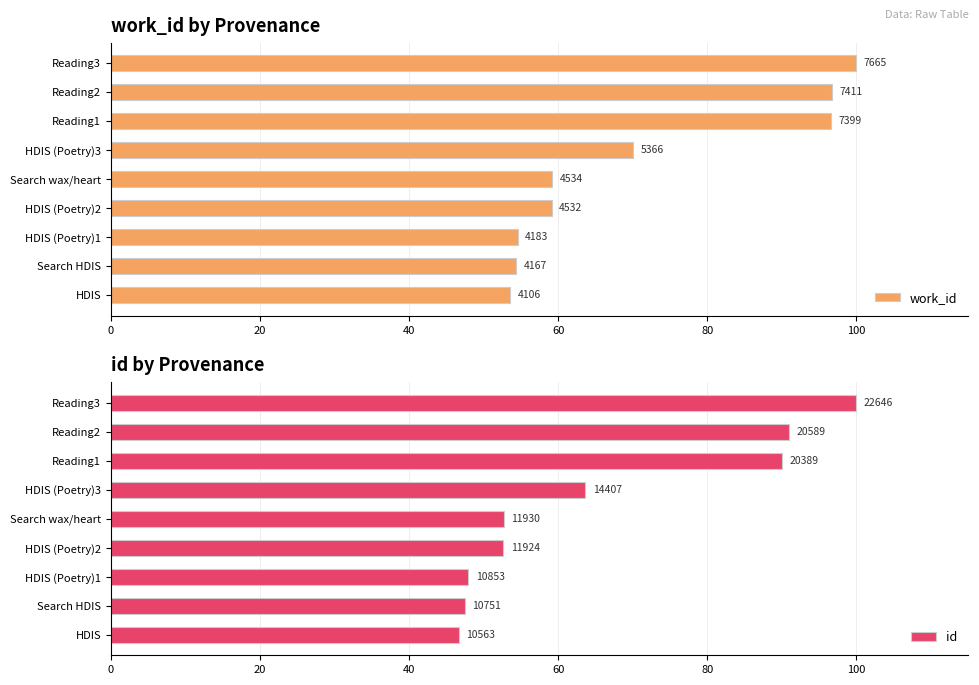

Reading left to right, extract all data points from this chart.

work_id: 53.6	54.4	54.6	59.1	59.2	70.0	96.5	96.7	100.0
id: 46.6	47.5	47.9	52.7	52.7	63.6	90.0	90.9	100.0